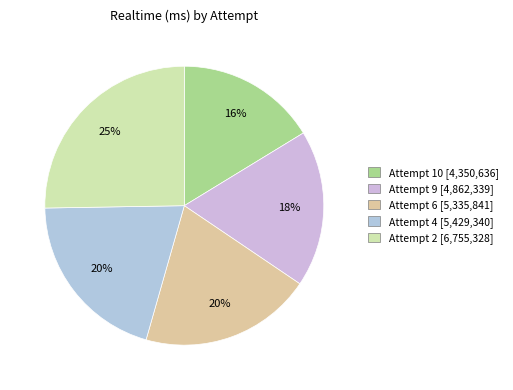

What is the largest slice in the pie chart?

Attempt 2